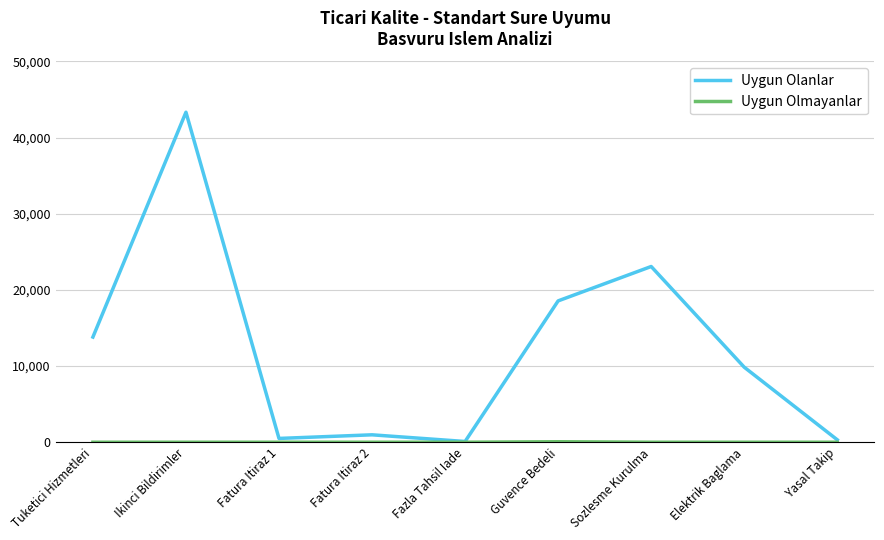

Does the chart display data point markers on the line(s)?

Yes